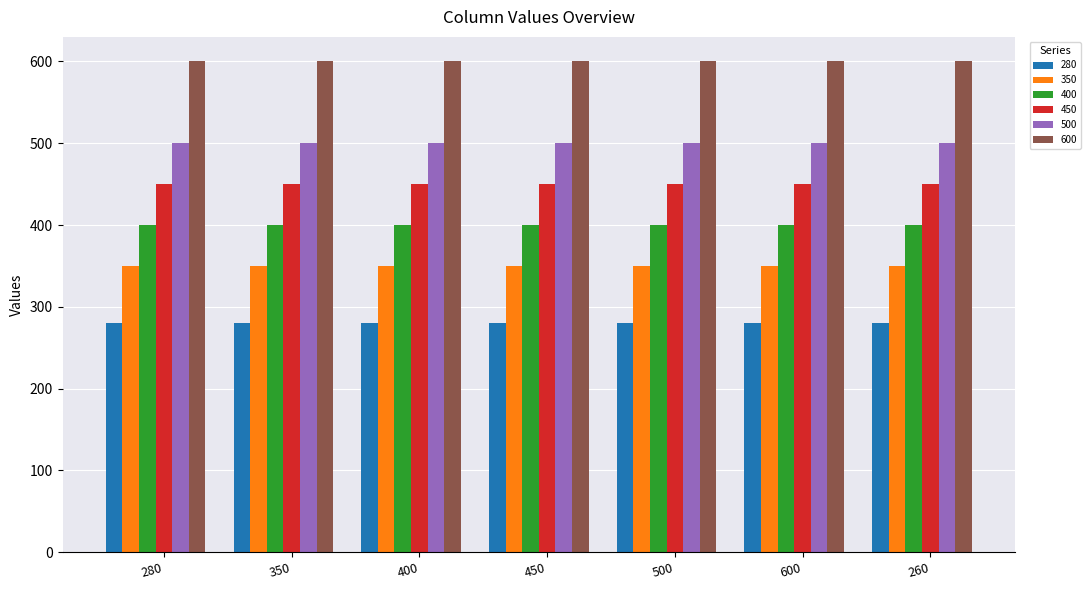

At 600, list the series in order from largest to smallest.

600, 500, 450, 400, 350, 280